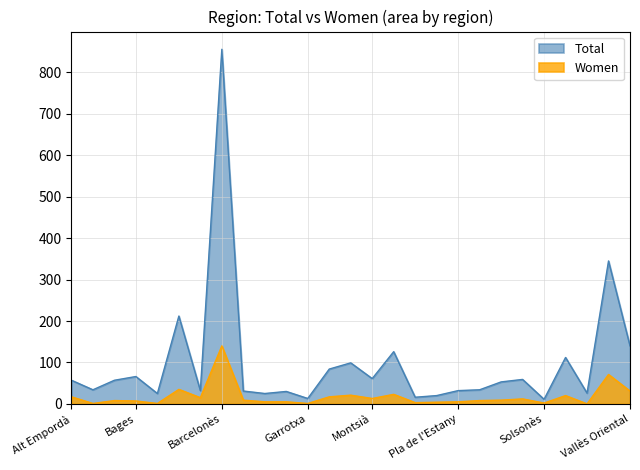

Reading left to right, transcribe all the data shown in this chart.

Total: 57	34	57	66	25	212	32	856	31	25	30	13	84	99	61	126	16	20	32	34	53	59	11	112	26	345	140
Women: 17	1	8	7	1	35	15	140	9	5	5	1	17	21	13	23	3	4	5	8	9	12	2	20	0	71	31